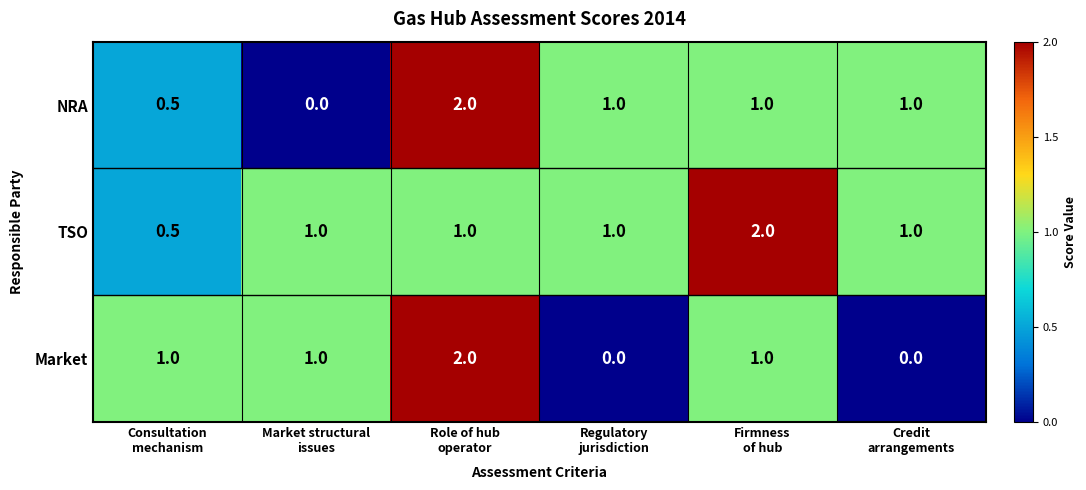

Count the NRA values in the range 0 to 1.

5